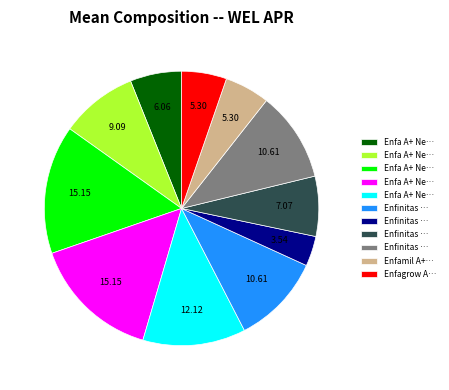

How many segments does this pie chart have?

11